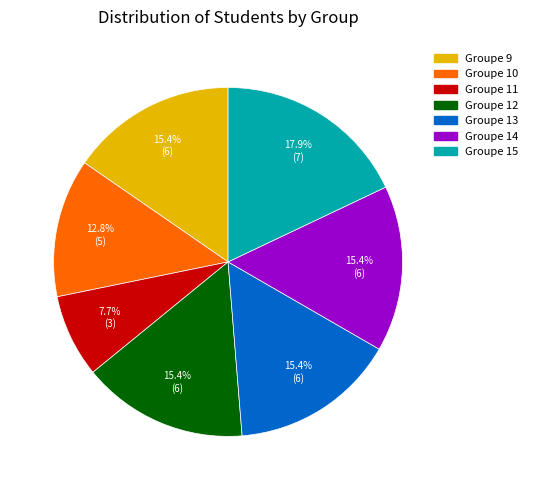

Is the sum of Groupe 9 and Groupe 11 greater than half?

No